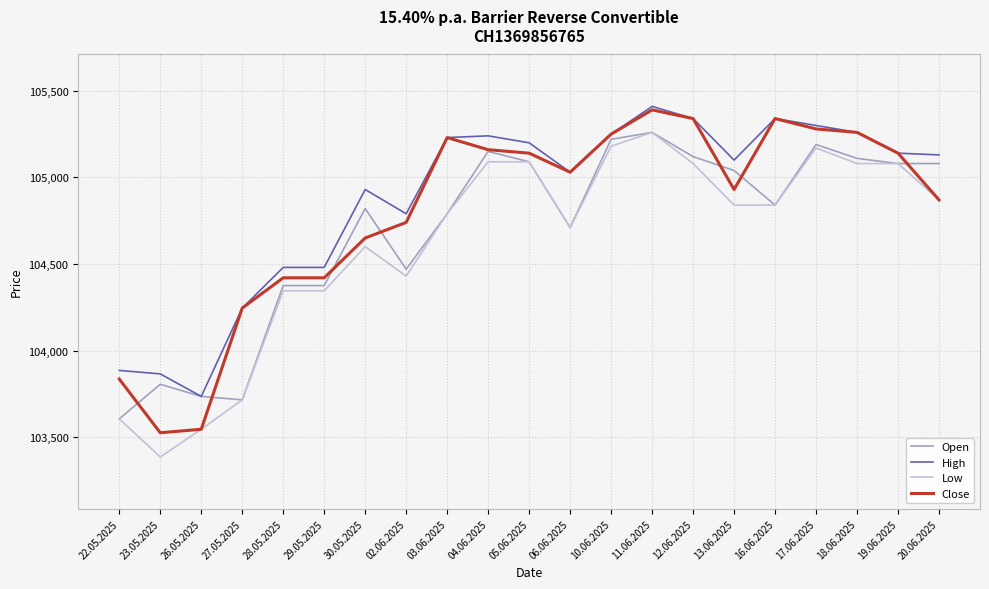

Does the chart display data point markers on the line(s)?

No